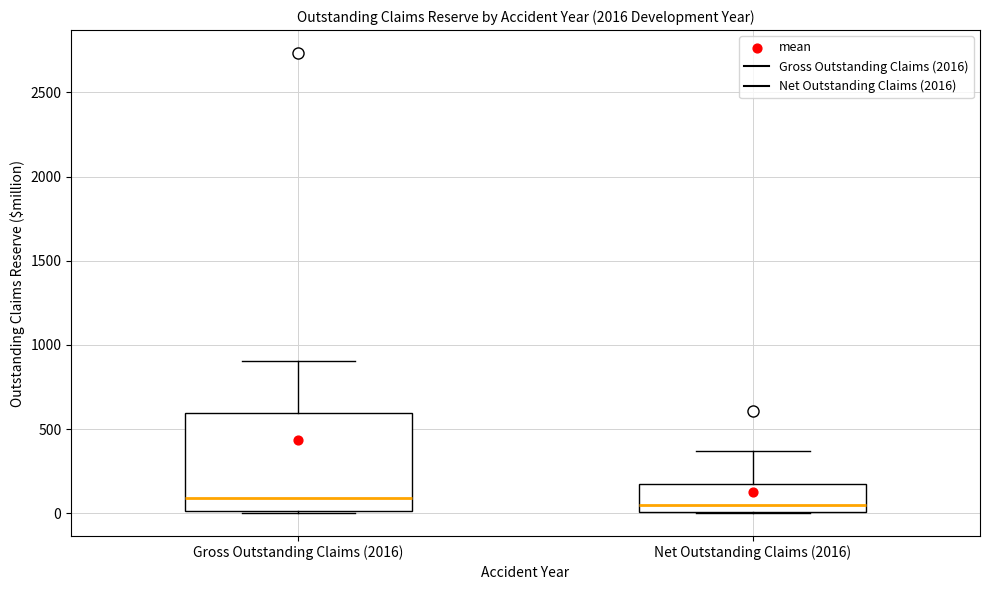

Which box is the tallest, from its lower edge to its upper edge?

Gross Outstanding Claims (2016)